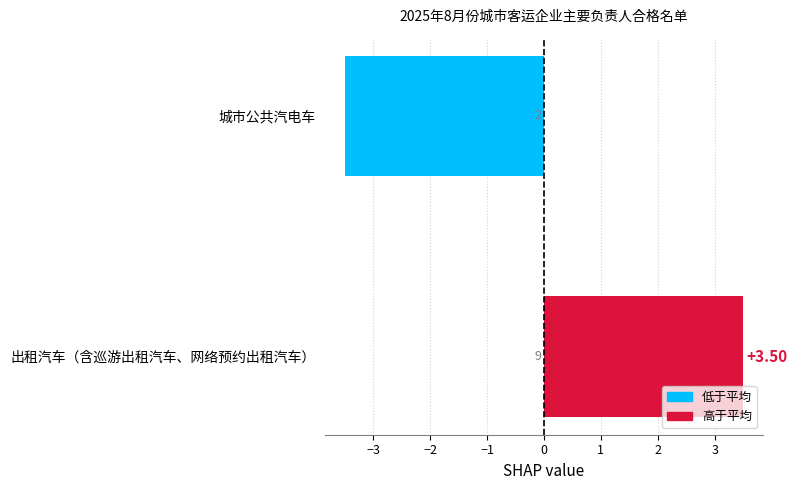

Where is the data nearest to the value 0?

城市公共汽电车